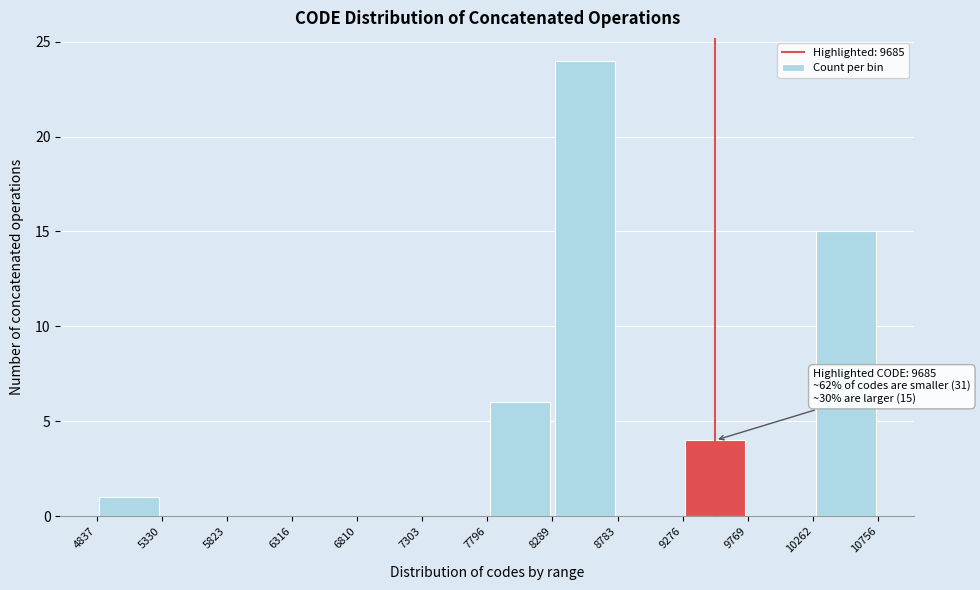

Which range on the x-axis has the tallest bar?

8289 to 8783